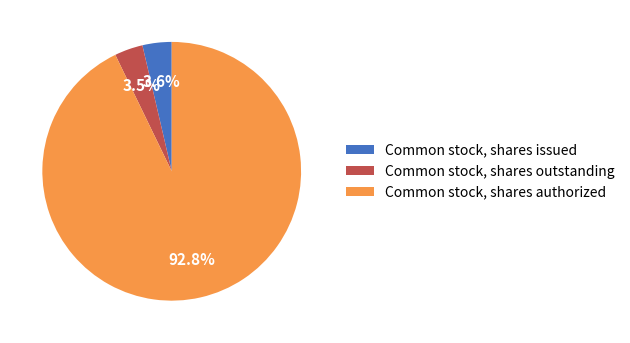

Is the sum of Common stock, shares authorized and Common stock, shares outstanding greater than half?

Yes